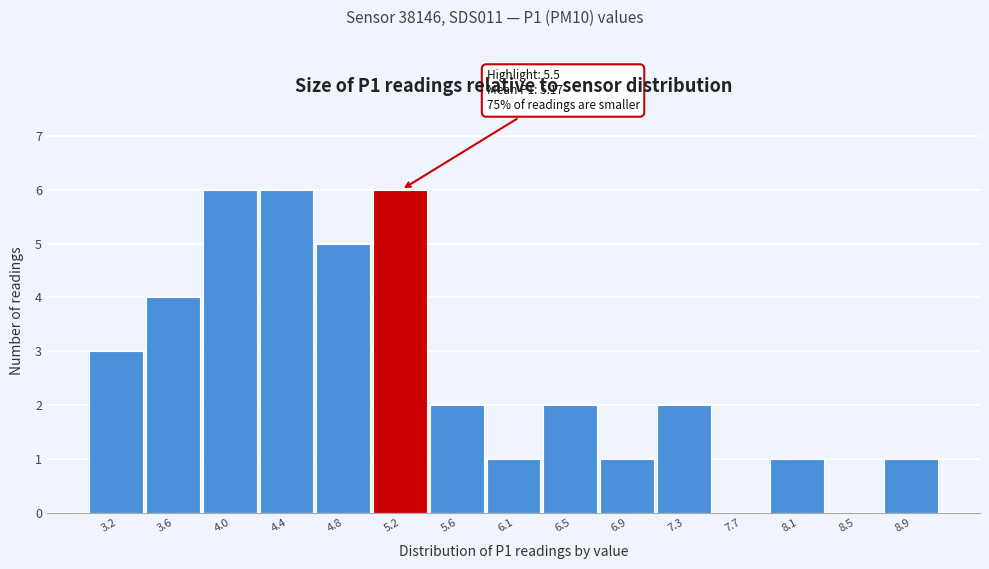

Reading right to left, transcribe all the data shown in this chart.

8.9=1	8.5=0	8.1=1	7.7=0	7.3=2	6.9=1	6.5=2	6.1=1	5.6=2	5.2=6	4.8=5	4.4=6	4.0=6	3.6=4	3.2=3